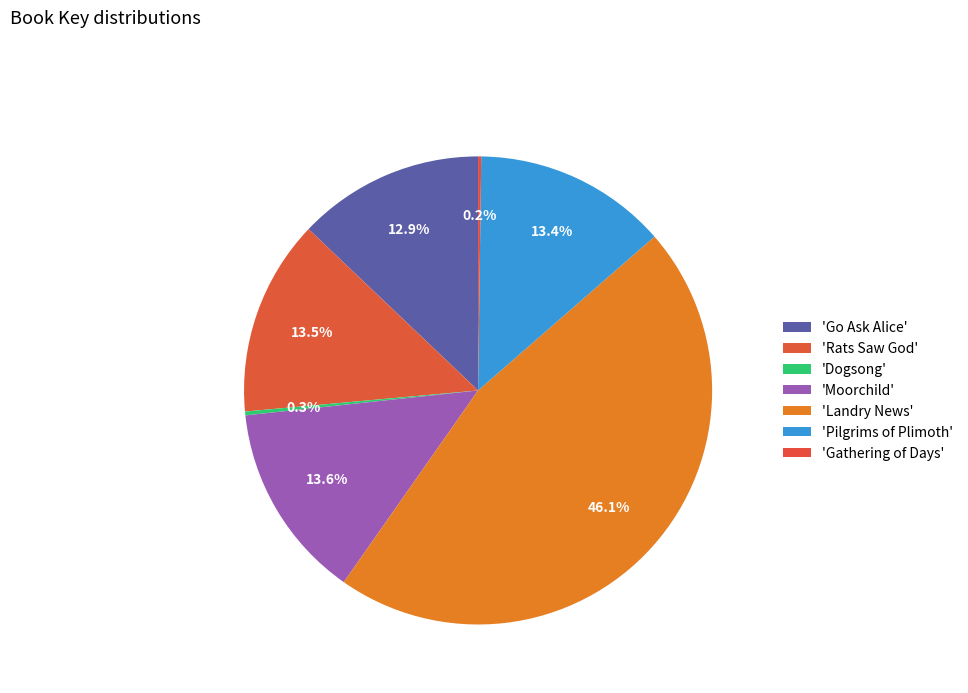

Which category has the smallest portion of the pie?

Gathering of Days